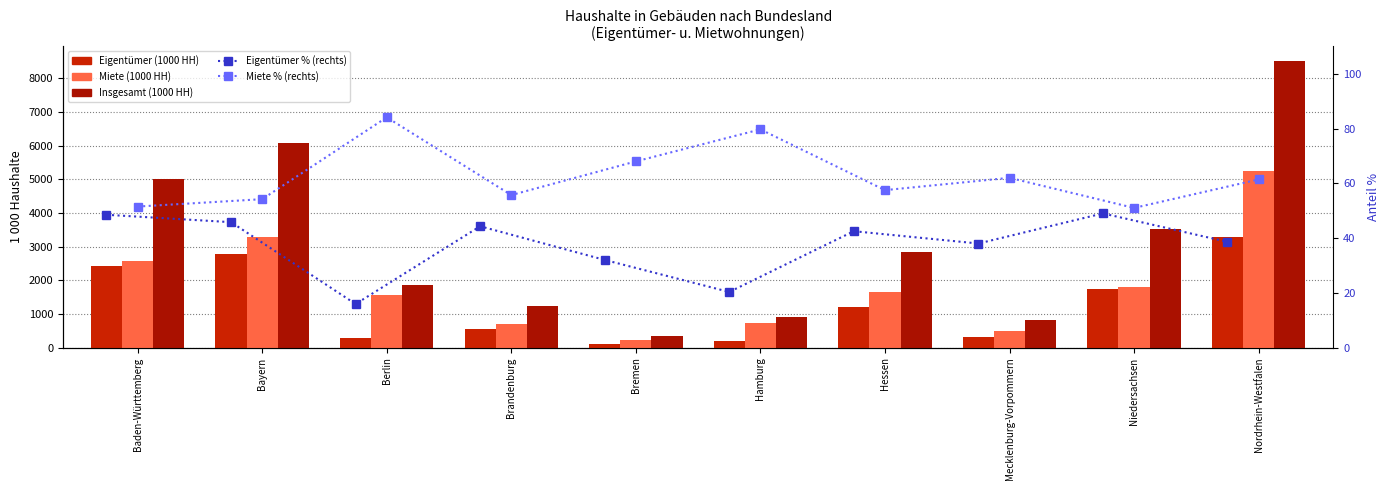

What position from the left is Mecklenburg-Vorpommern?

8